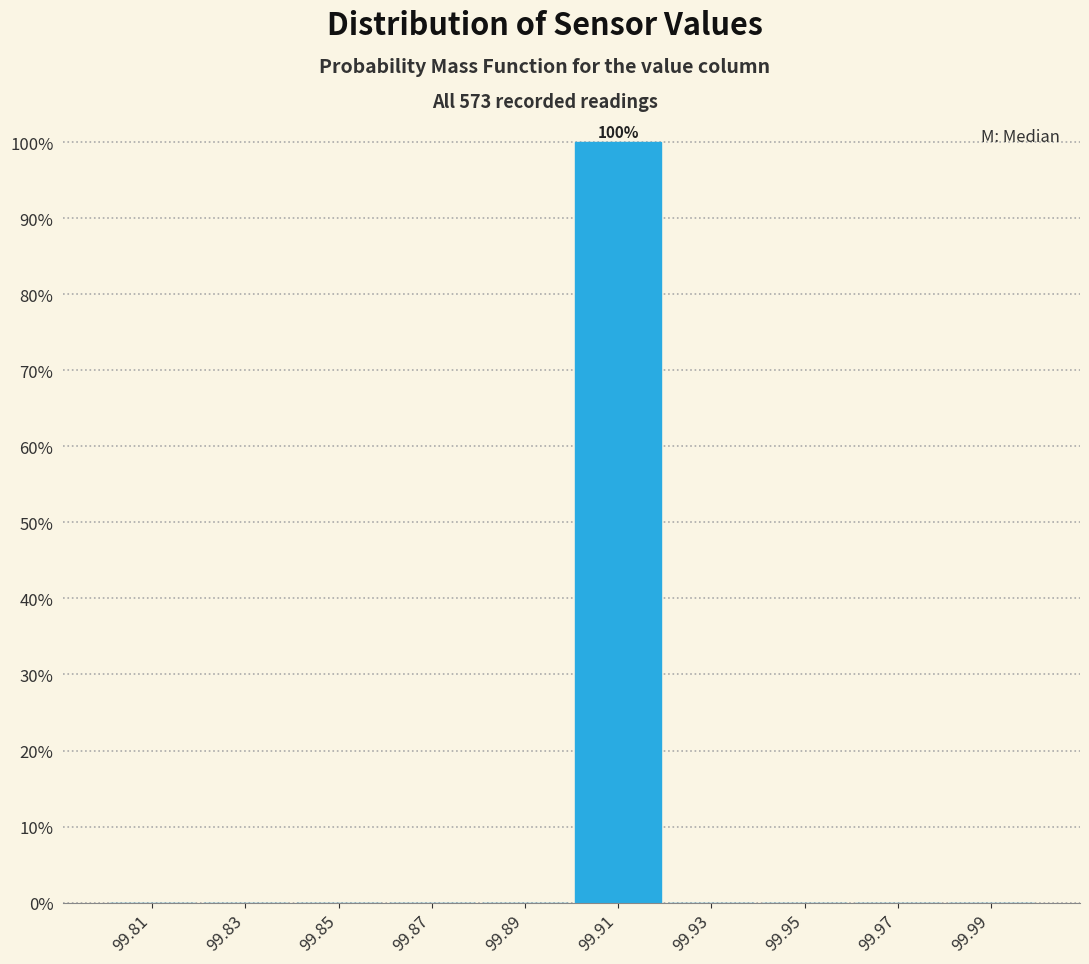

Which range on the x-axis has the tallest bar?

99.90 to 99.92